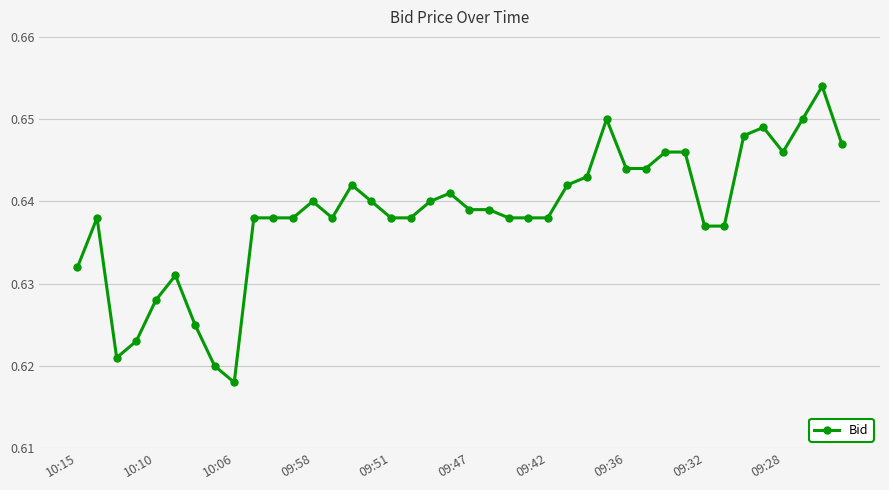

How many values are between 0 and 1?

40